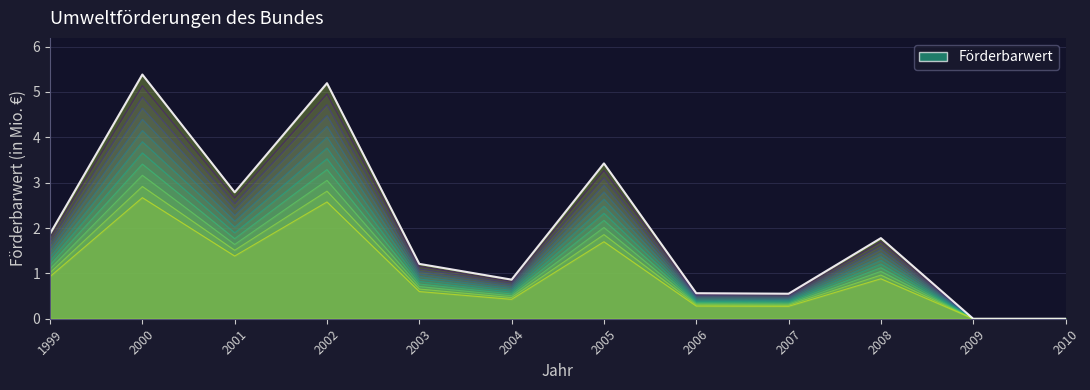

Reading right to left, list all the values displayed in this chart.

2010=0.0	2009=0.0	2008=1.8	2007=0.6	2006=0.6	2005=3.4	2004=0.9	2003=1.2	2002=5.2	2001=2.8	2000=5.4	1999=1.9